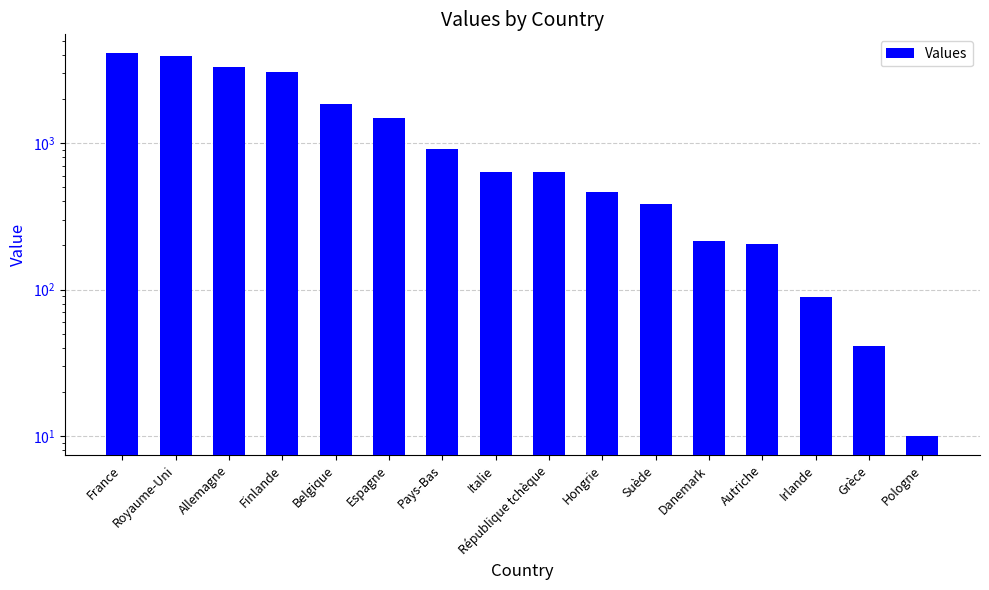

How many values are below 639?

8